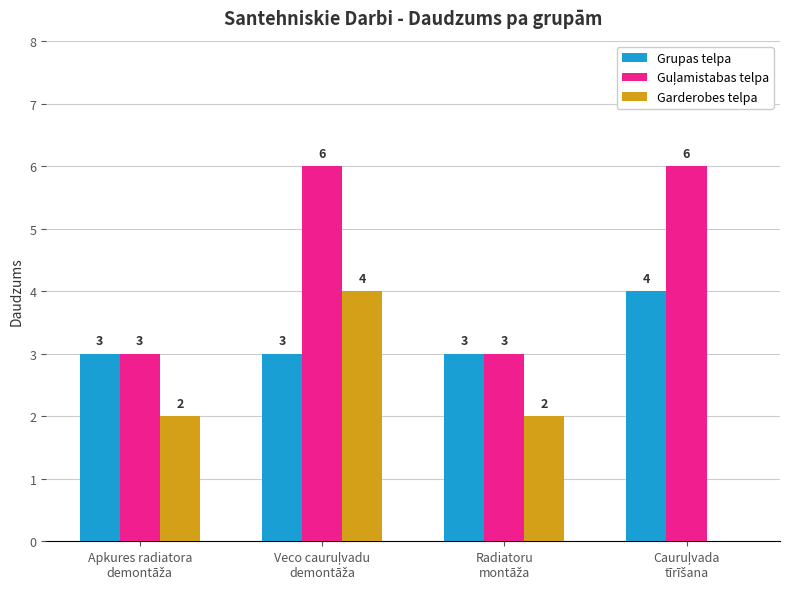

What is the sum of all Garderobes telpa values?

8